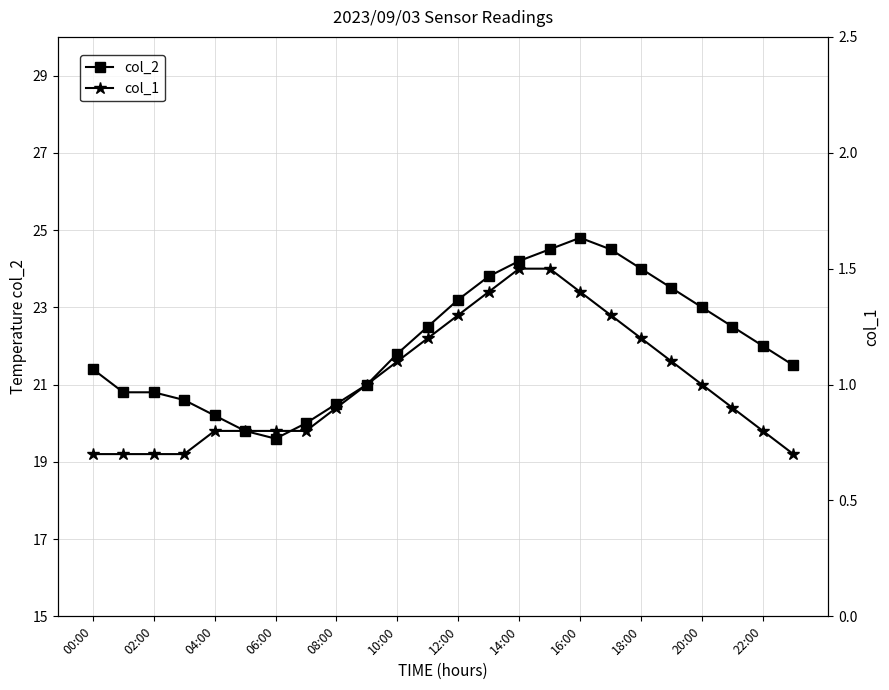

True or false: col_2 has more than 0 interior local peaks.

True